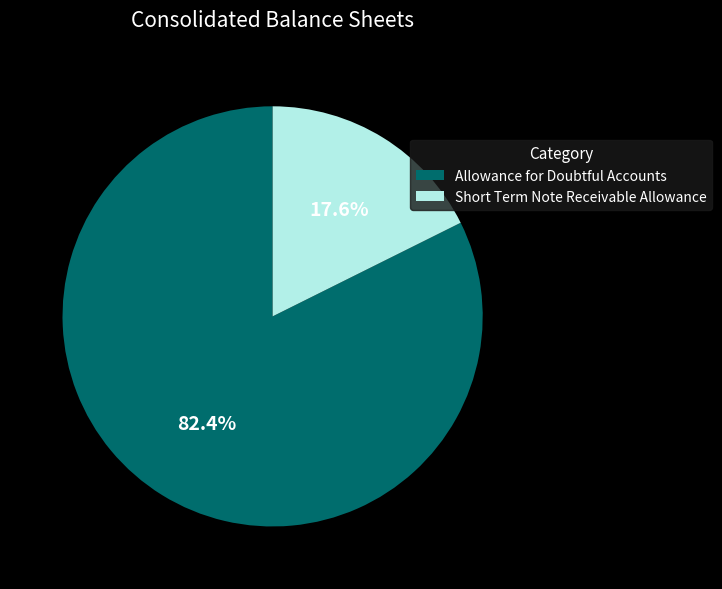

The Allowance for Doubtful Accounts slice represents 71% of the pie. True or false?

False